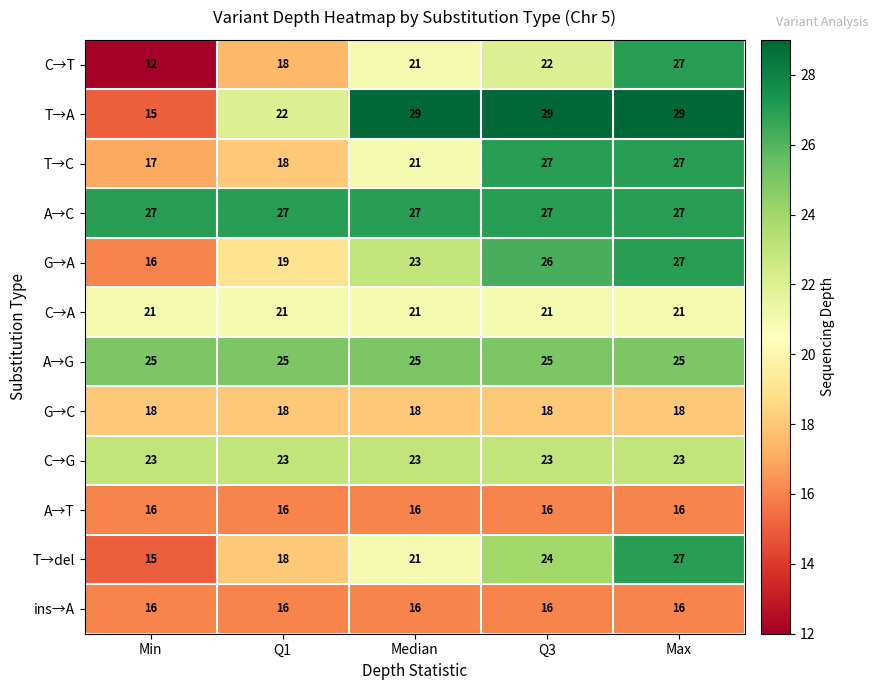

What is the average value of the T→del series?

21